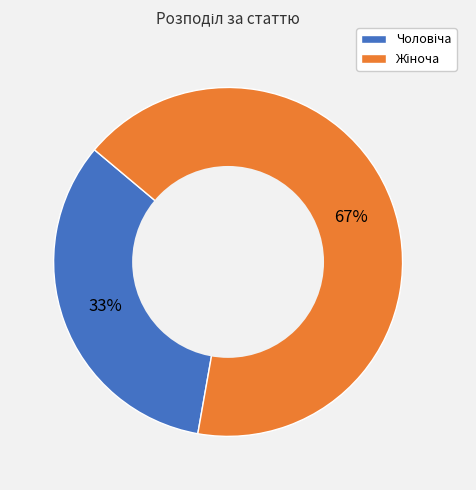

Is there any slice that represents more than half of the pie?

Yes